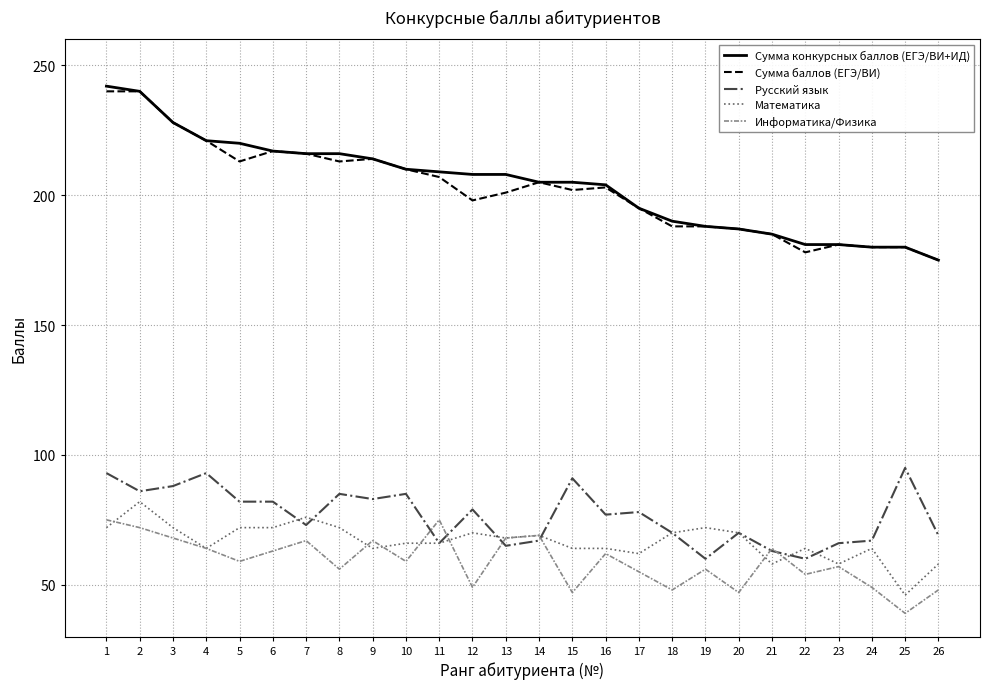

Between 15 and 17, which series saw the biggest shift?

Русский язык